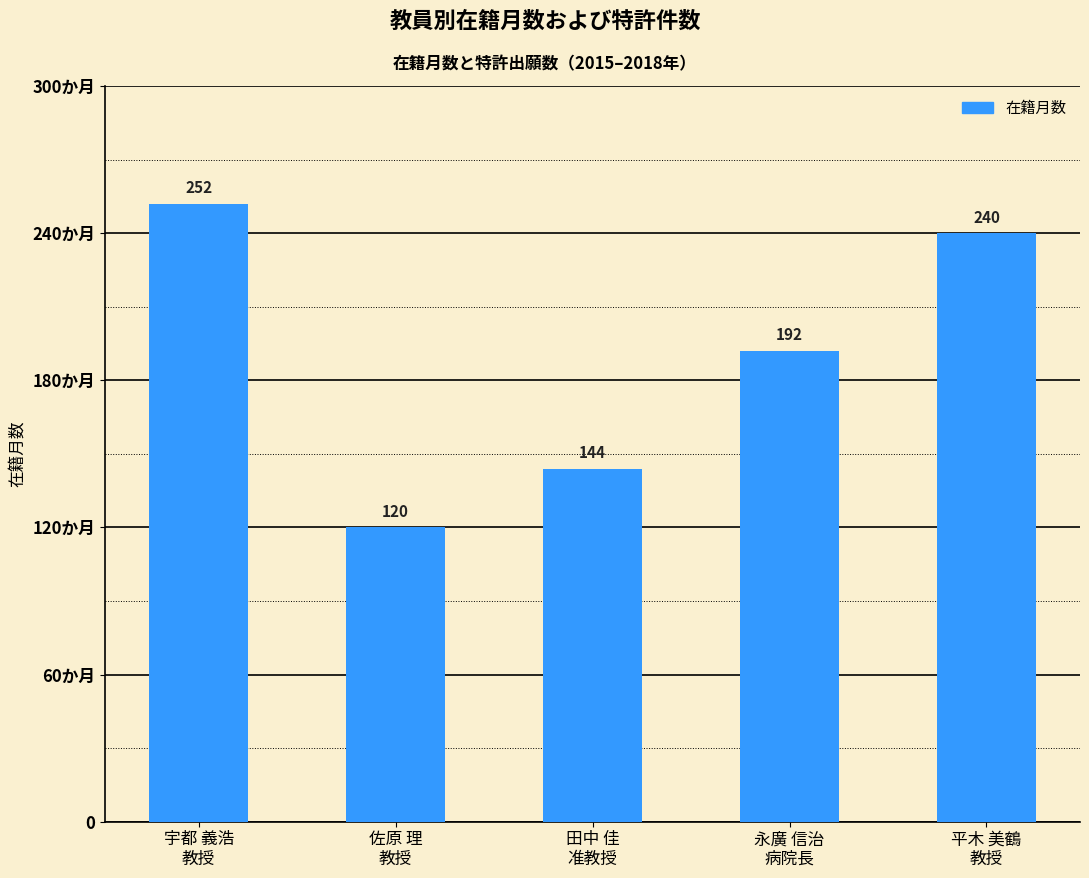

Does the chart contain any negative values?

No